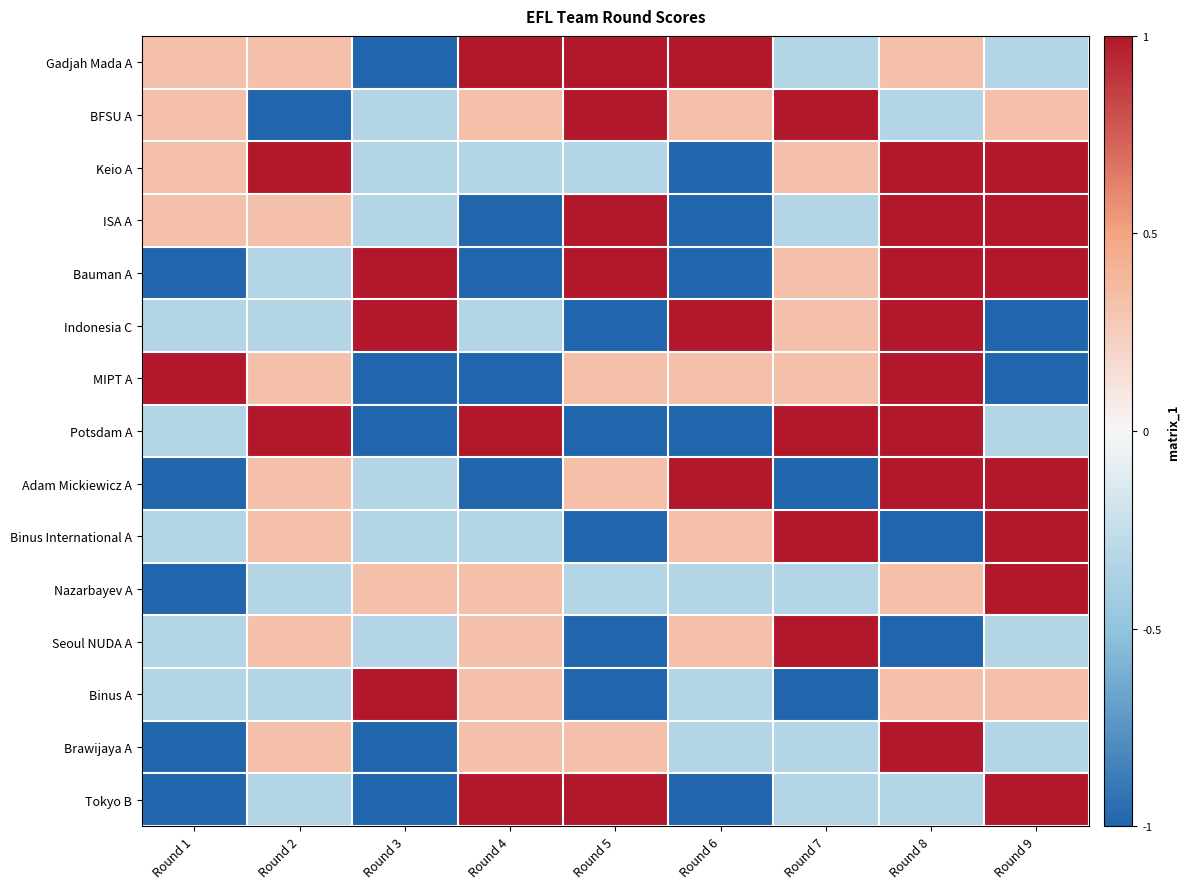

Reading left to right, what are all the values shown in this chart?

Gadjah Mada A: Round 1=0.3	Round 2=0.3	Round 3=-1.0	Round 4=1.0	Round 5=1.0	Round 6=1.0	Round 7=-0.3	Round 8=0.3	Round 9=-0.3
BFSU A: Round 1=0.3	Round 2=-1.0	Round 3=-0.3	Round 4=0.3	Round 5=1.0	Round 6=0.3	Round 7=1.0	Round 8=-0.3	Round 9=0.3
Keio A: Round 1=0.3	Round 2=1.0	Round 3=-0.3	Round 4=-0.3	Round 5=-0.3	Round 6=-1.0	Round 7=0.3	Round 8=1.0	Round 9=1.0
ISA A: Round 1=0.3	Round 2=0.3	Round 3=-0.3	Round 4=-1.0	Round 5=1.0	Round 6=-1.0	Round 7=-0.3	Round 8=1.0	Round 9=1.0
Bauman A: Round 1=-1.0	Round 2=-0.3	Round 3=1.0	Round 4=-1.0	Round 5=1.0	Round 6=-1.0	Round 7=0.3	Round 8=1.0	Round 9=1.0
Indonesia C: Round 1=-0.3	Round 2=-0.3	Round 3=1.0	Round 4=-0.3	Round 5=-1.0	Round 6=1.0	Round 7=0.3	Round 8=1.0	Round 9=-1.0
MIPT A: Round 1=1.0	Round 2=0.3	Round 3=-1.0	Round 4=-1.0	Round 5=0.3	Round 6=0.3	Round 7=0.3	Round 8=1.0	Round 9=-1.0
Potsdam A: Round 1=-0.3	Round 2=1.0	Round 3=-1.0	Round 4=1.0	Round 5=-1.0	Round 6=-1.0	Round 7=1.0	Round 8=1.0	Round 9=-0.3
Adam Mickiewicz A: Round 1=-1.0	Round 2=0.3	Round 3=-0.3	Round 4=-1.0	Round 5=0.3	Round 6=1.0	Round 7=-1.0	Round 8=1.0	Round 9=1.0
Binus International A: Round 1=-0.3	Round 2=0.3	Round 3=-0.3	Round 4=-0.3	Round 5=-1.0	Round 6=0.3	Round 7=1.0	Round 8=-1.0	Round 9=1.0
Nazarbayev A: Round 1=-1.0	Round 2=-0.3	Round 3=0.3	Round 4=0.3	Round 5=-0.3	Round 6=-0.3	Round 7=-0.3	Round 8=0.3	Round 9=1.0
Seoul NUDA A: Round 1=-0.3	Round 2=0.3	Round 3=-0.3	Round 4=0.3	Round 5=-1.0	Round 6=0.3	Round 7=1.0	Round 8=-1.0	Round 9=-0.3
Binus A: Round 1=-0.3	Round 2=-0.3	Round 3=1.0	Round 4=0.3	Round 5=-1.0	Round 6=-0.3	Round 7=-1.0	Round 8=0.3	Round 9=0.3
Brawijaya A: Round 1=-1.0	Round 2=0.3	Round 3=-1.0	Round 4=0.3	Round 5=0.3	Round 6=-0.3	Round 7=-0.3	Round 8=1.0	Round 9=-0.3
Tokyo B: Round 1=-1.0	Round 2=-0.3	Round 3=-1.0	Round 4=1.0	Round 5=1.0	Round 6=-1.0	Round 7=-0.3	Round 8=-0.3	Round 9=1.0